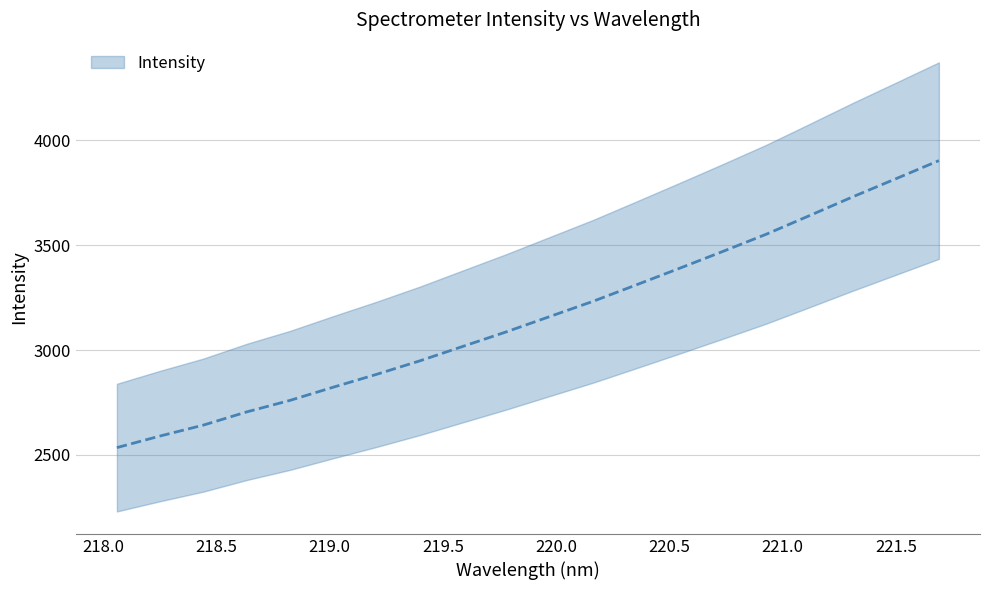

Reading left to right, extract all data points from this chart.

218.0596=2535.2	218.2508=2590.5	218.442=2642.5	218.6332=2705.3	218.8244=2760.3	219.0156=2823.2	219.2067=2884.3	219.3979=2948.7	219.589=3017.9	219.7801=3087.0	219.9712=3159.6	220.1623=3232.2	220.3533=3310.5	220.5444=3389.6	220.7354=3469.8	220.9264=3551.5	221.1174=3640.1	221.3083=3729.6	221.4993=3816.0	221.6902=3902.8